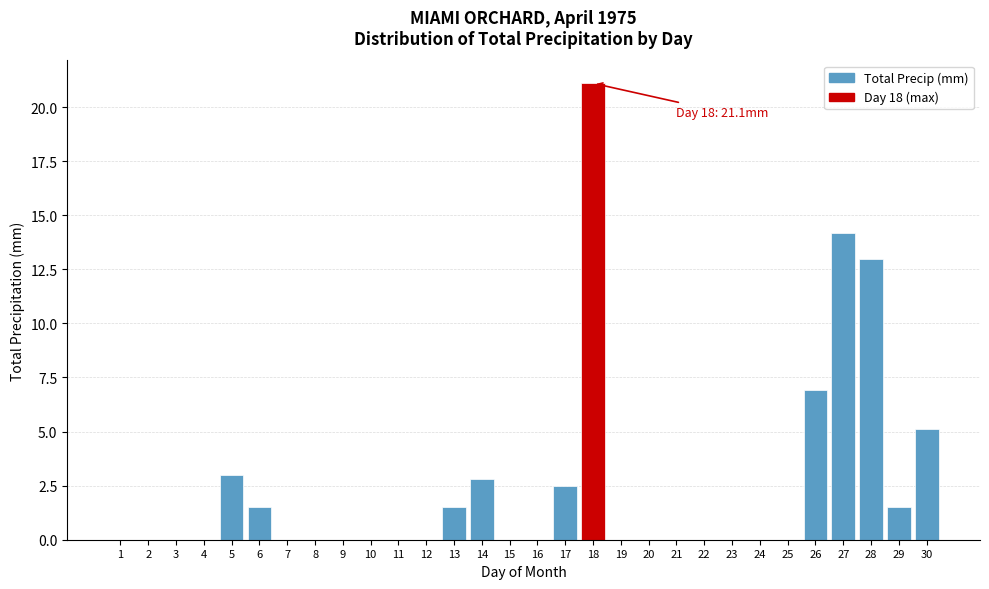

Reading left to right, transcribe all the data shown in this chart.

1=0.0	2=0.0	3=0.0	4=0.0	5=3.0	6=1.5	7=0.0	8=0.0	9=0.0	10=0.0	11=0.0	12=0.0	13=1.5	14=2.8	15=0.0	16=0.0	17=2.5	18=21.1	19=0.0	20=0.0	21=0.0	22=0.0	23=0.0	24=0.0	25=0.0	26=6.9	27=14.2	28=13.0	29=1.5	30=5.1